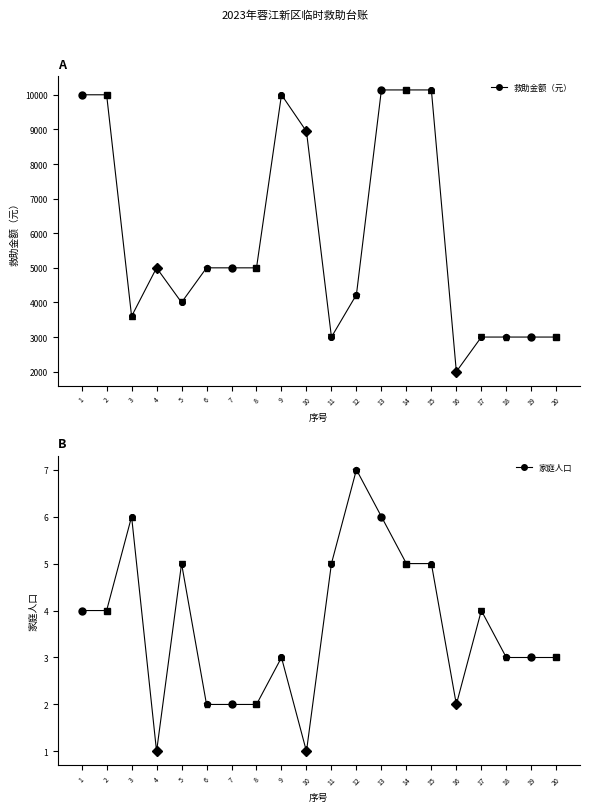

What are all the series names shown in the legend?

救助金额（元）, 家庭人口